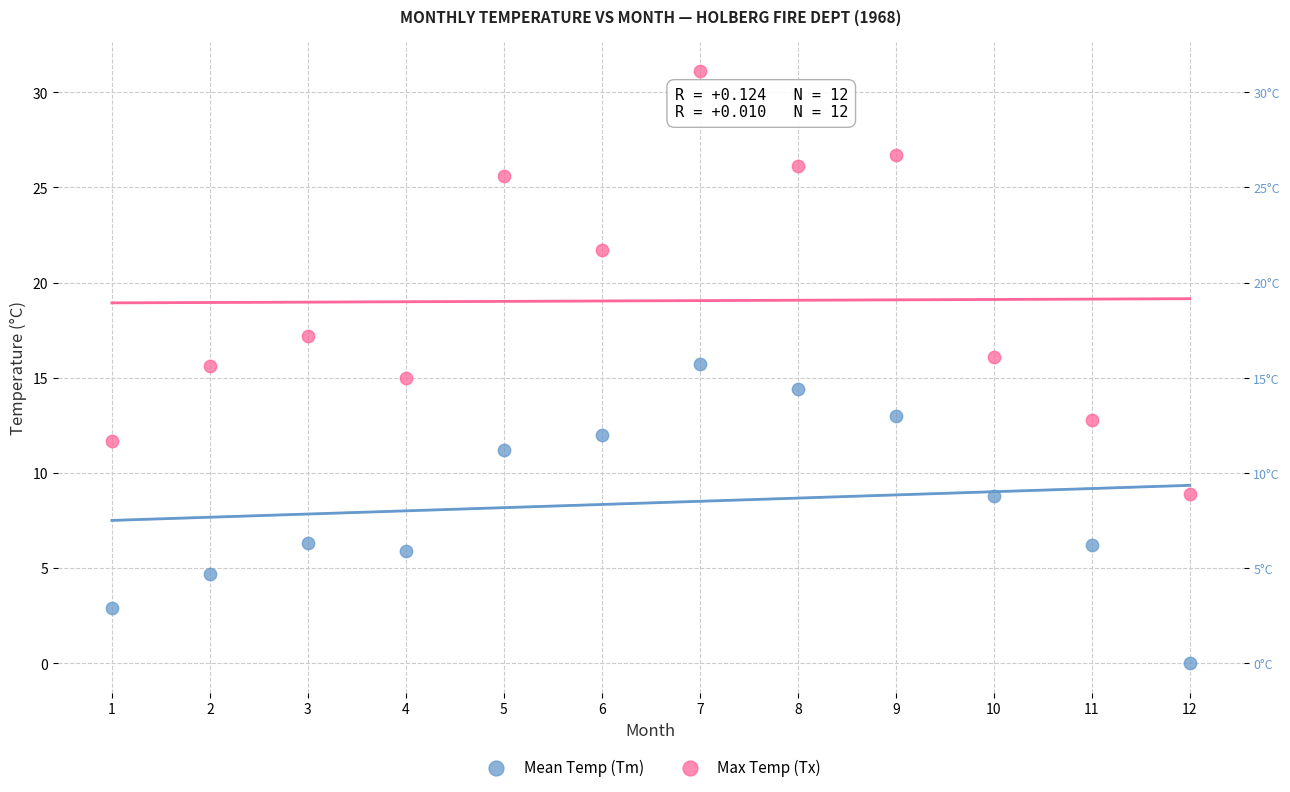

Which series contains the lowest Y value?

Mean Temp (Tm)